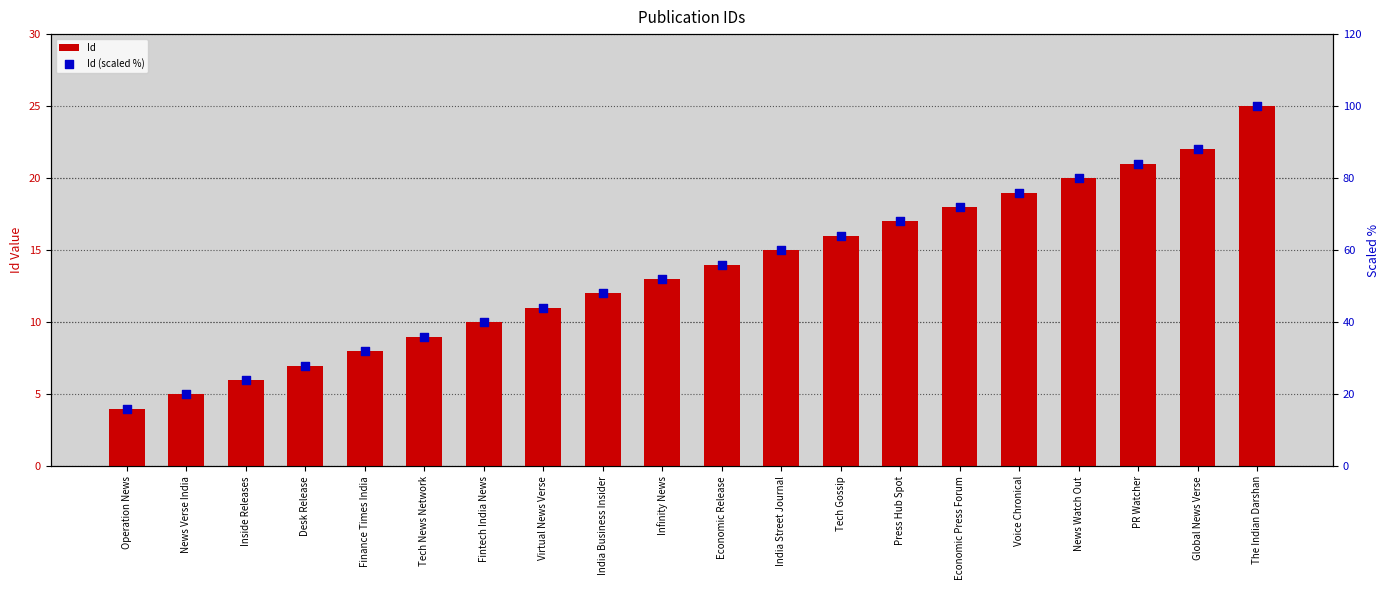

At which category is the sum across all series the highest?

The Indian Darshan